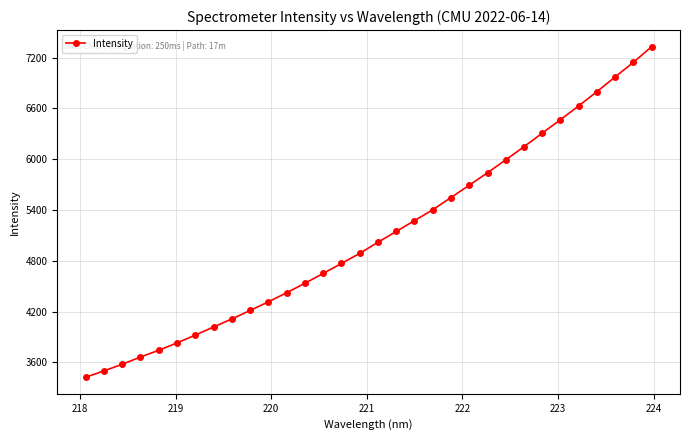

What is the average value?

5102.7